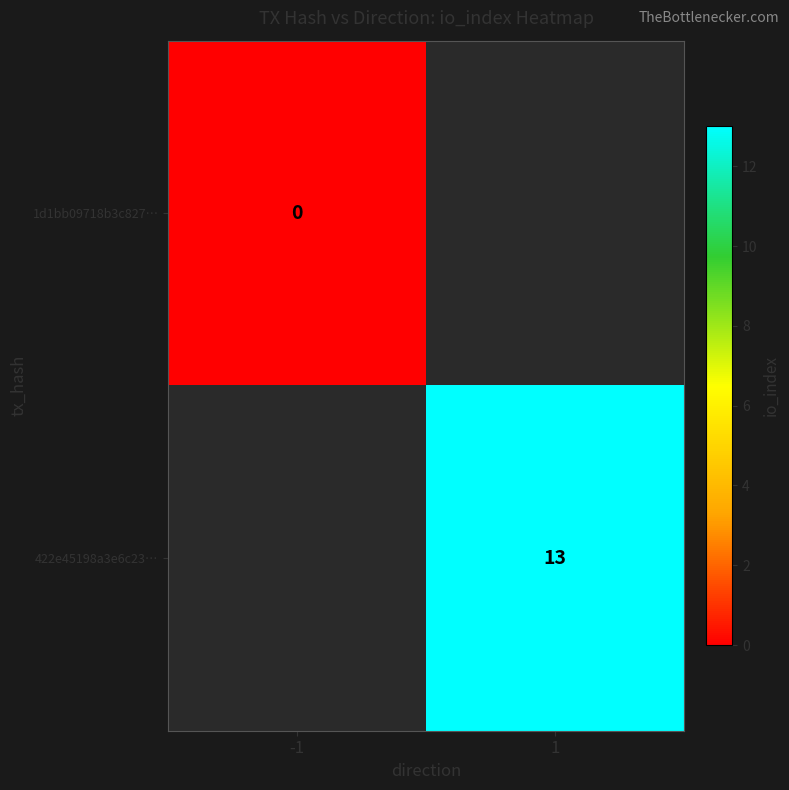

What is the maximum value shown in the chart?

13.0